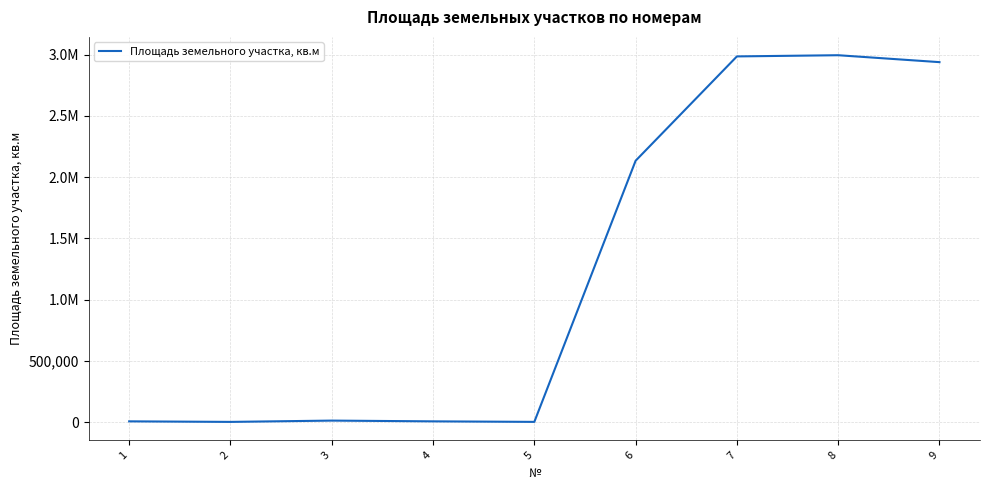

Does the chart display data point markers on the line(s)?

No